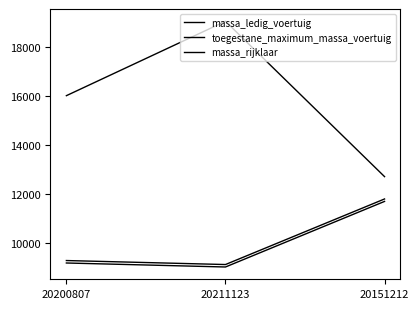

How many lines are shown in the chart?

3